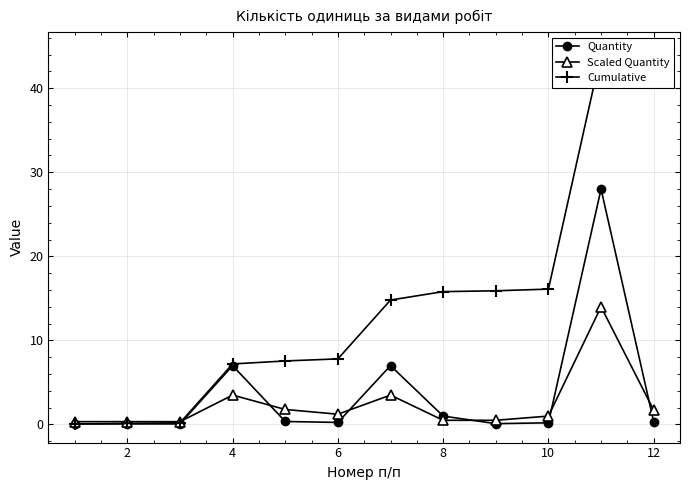

What is the maximum value for Cumulative?

44.4